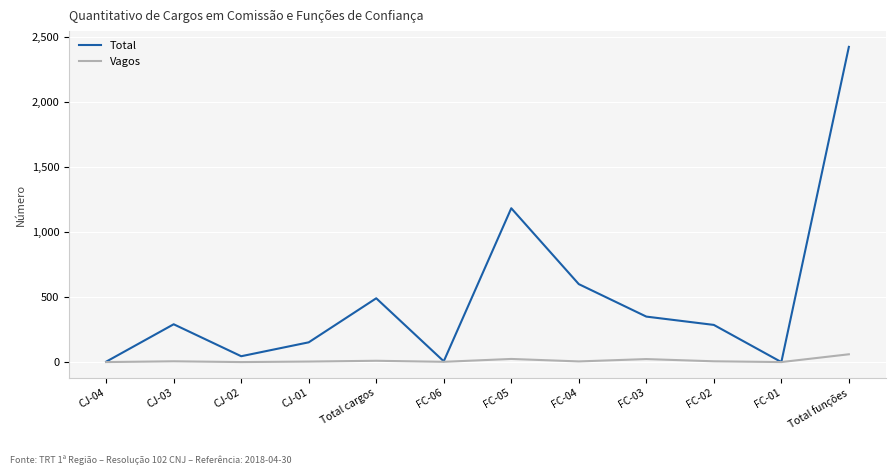

Where is Total nearest to the value 1213?

FC-05